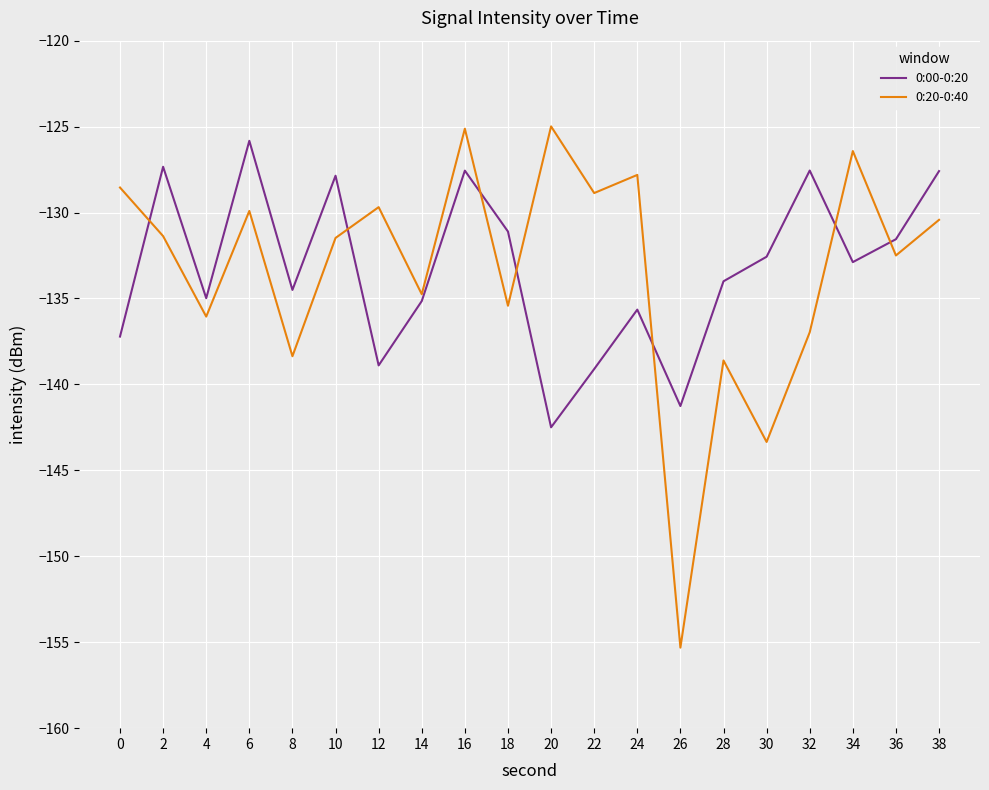

Is it true that 0:20-0:40 equals -211.5 at 28?

False